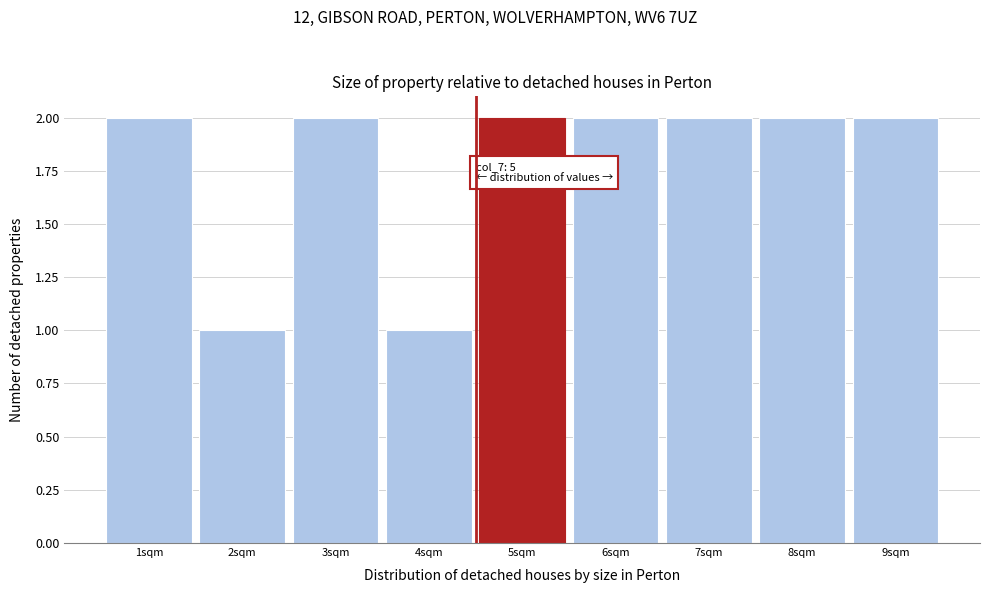

Reading left to right, extract all data points from this chart.

2	1	2	1	2	2	2	2	2